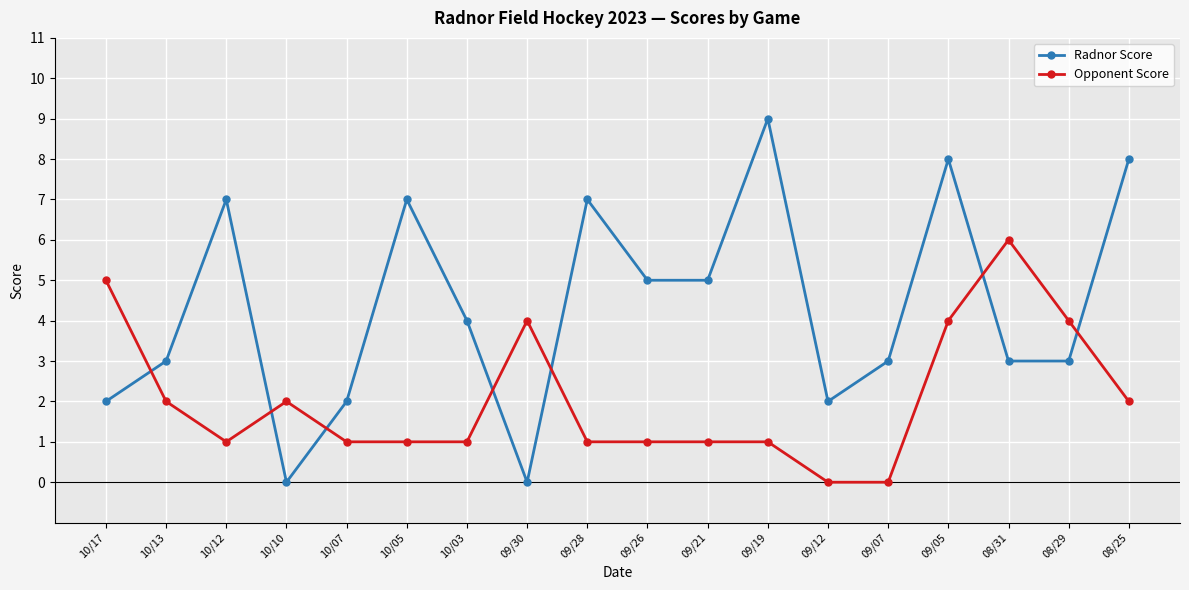

Where is the first local maximum for Radnor Score?

10/12